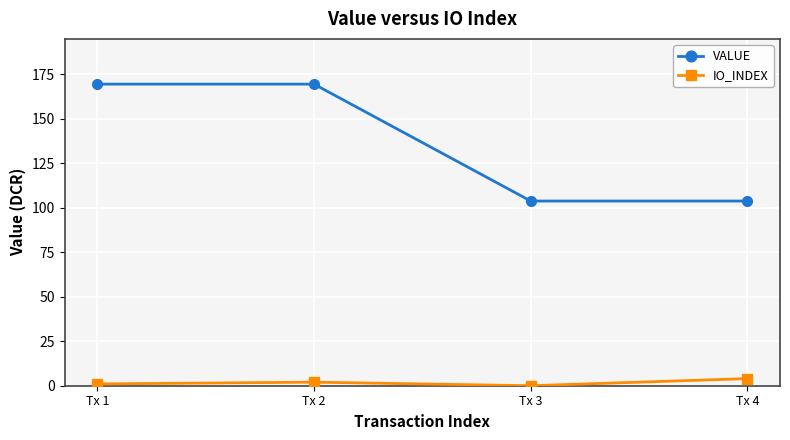

What is the greatest value displayed?

169.5